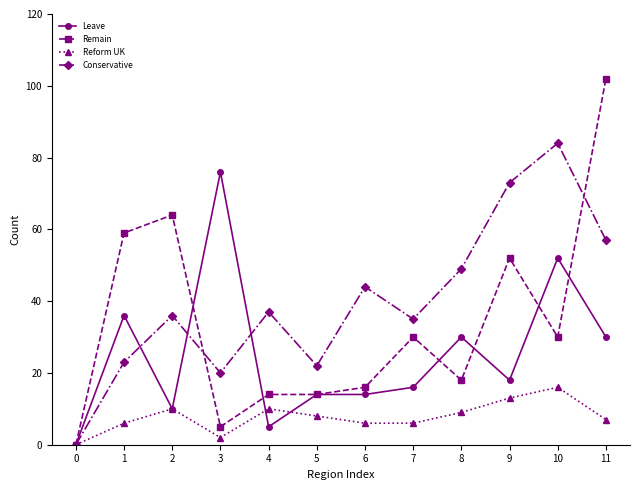

What are all the series names shown in the legend?

Leave, Remain, Reform UK, Conservative